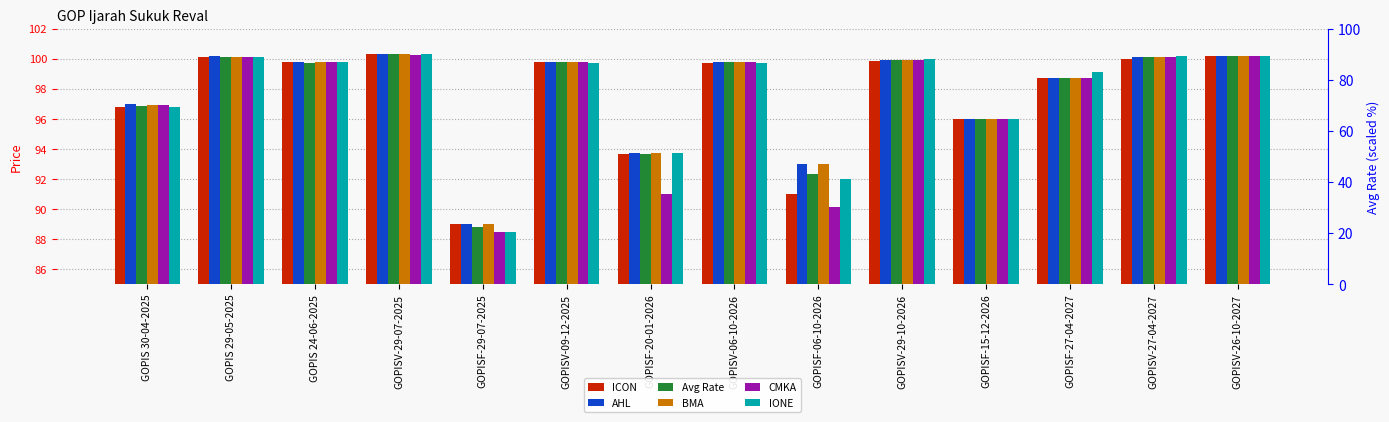

What is the average value of the AHL series?

97.7